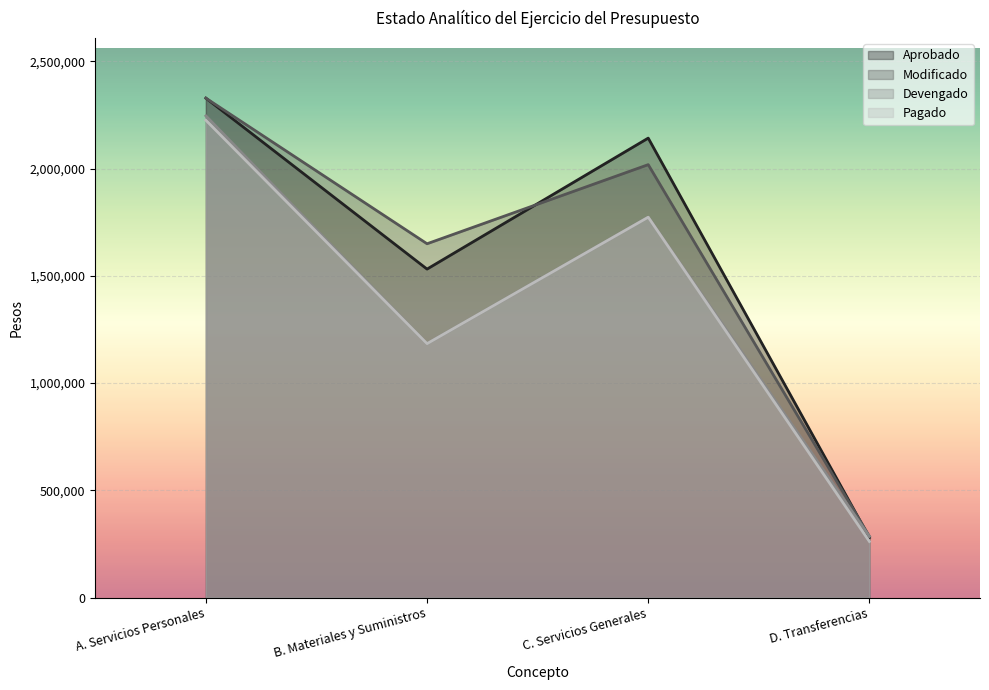

Read the Aprobado value at C. Servicios Generales.

2142061.1